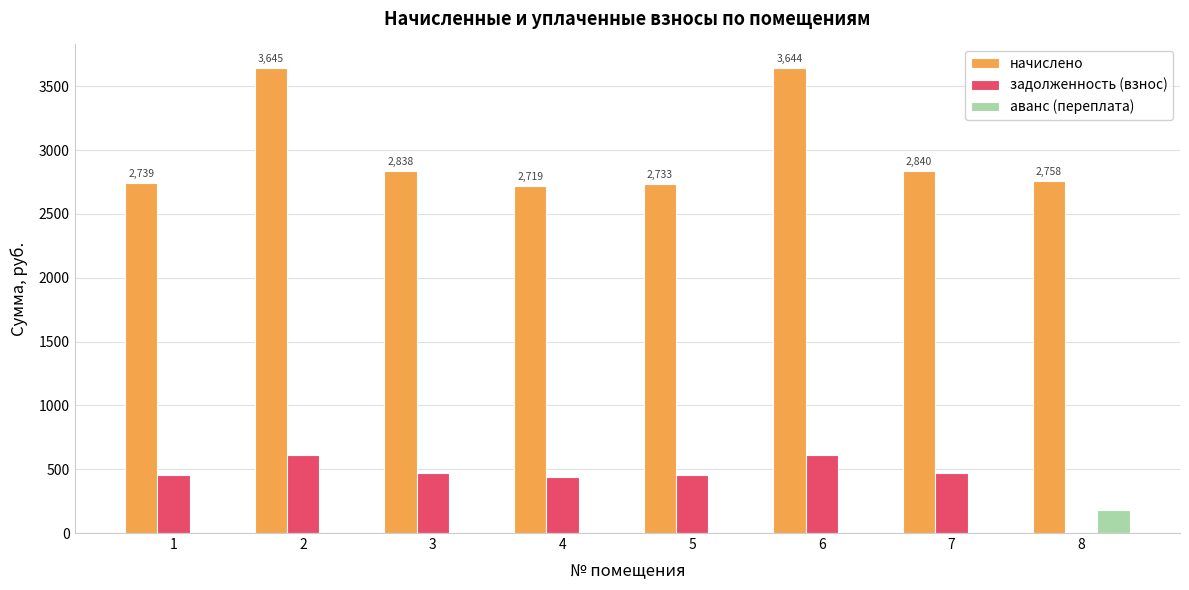

At which label does аванс (переплата) reach its peak?

8